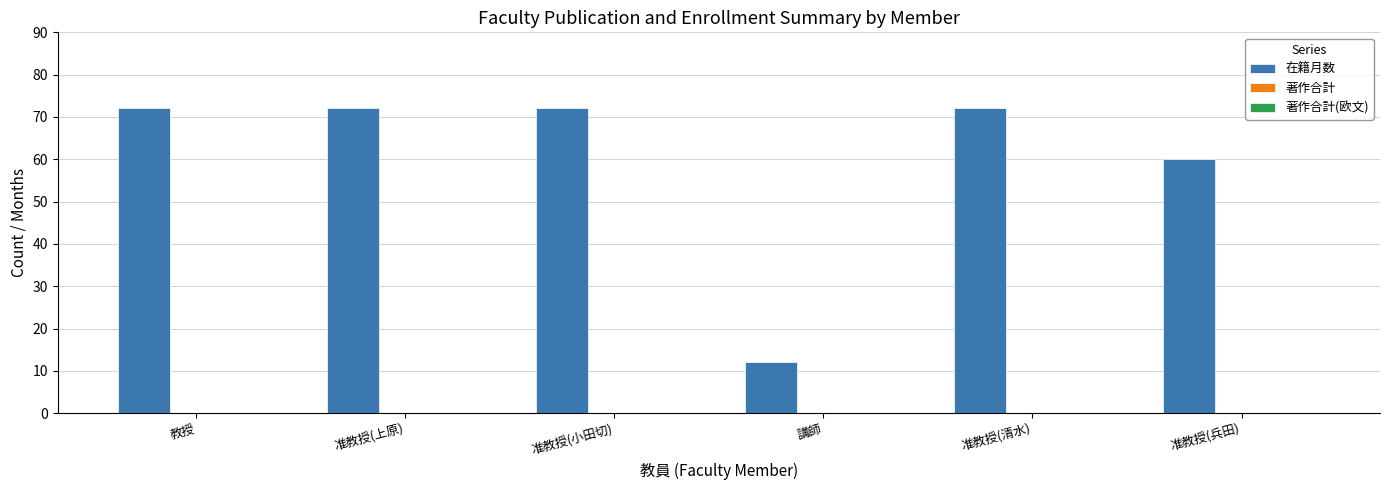

Reading left to right, extract all data points from this chart.

教授=72	准教授(上原)=72	准教授(小田切)=72	講師=12	准教授(清水)=72	准教授(兵田)=60